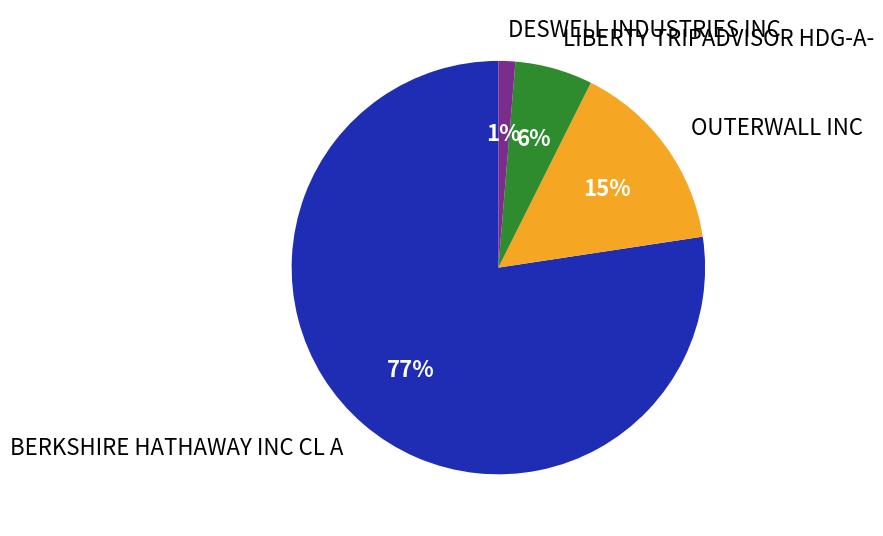

What percentage is the OUTERWALL INC slice, to the nearest percent?

15%